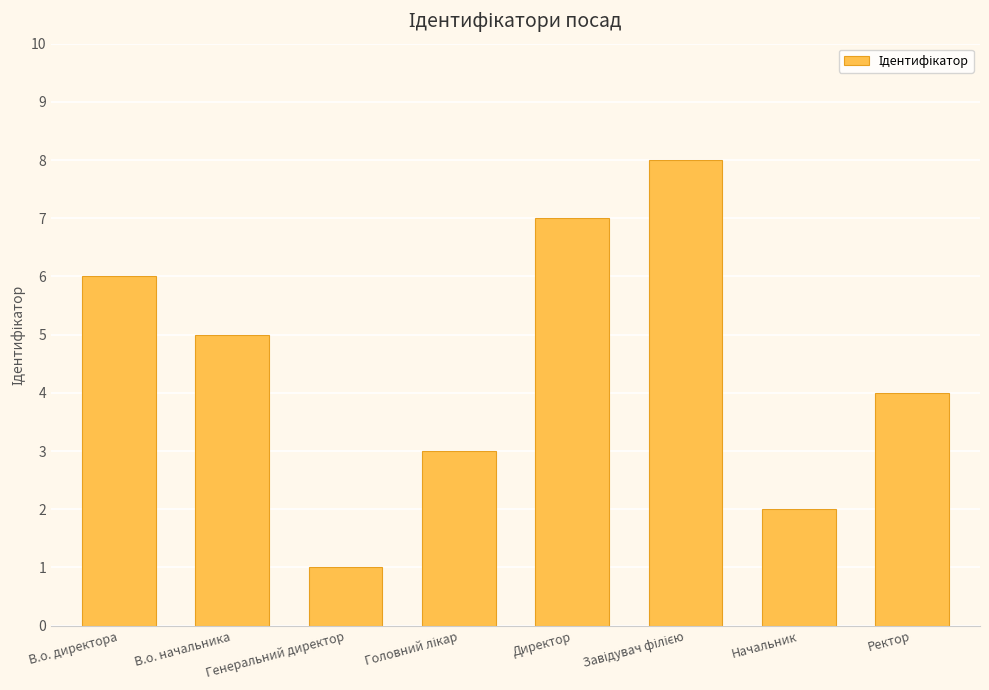

Reading right to left, what are all the values shown in this chart?

4	2	8	7	3	1	5	6